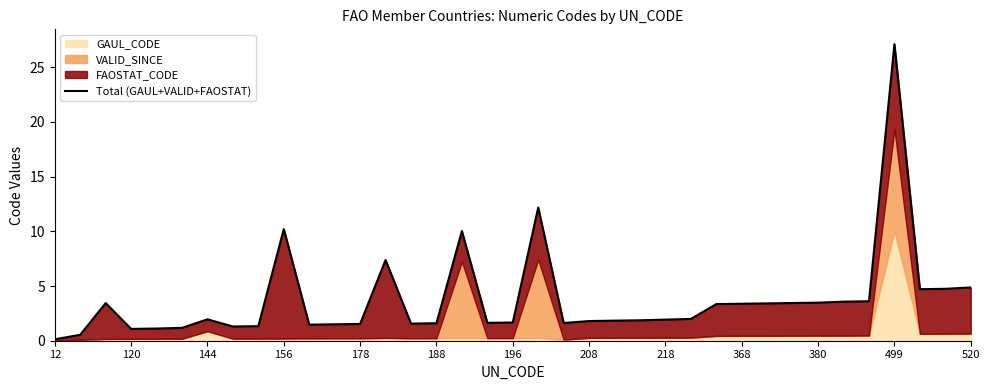

Which has a higher value, 368 or 32?

368